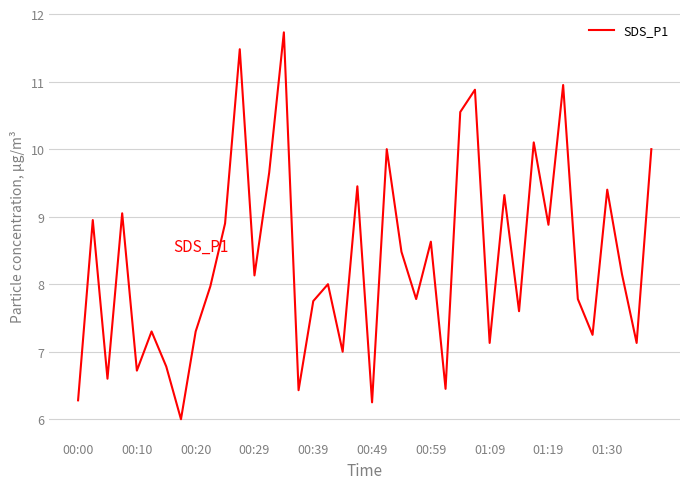

What is the difference between the maximum and minimum values?

5.7